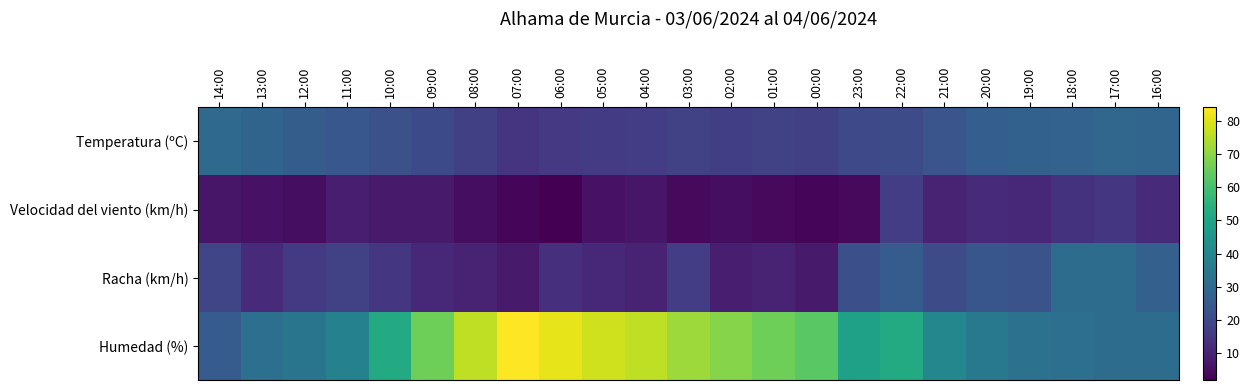

Rank the series at 11:00 from highest to lowest value.

Humedad (%), Temperatura (ºC), Racha (km/h), Velocidad del viento (km/h)